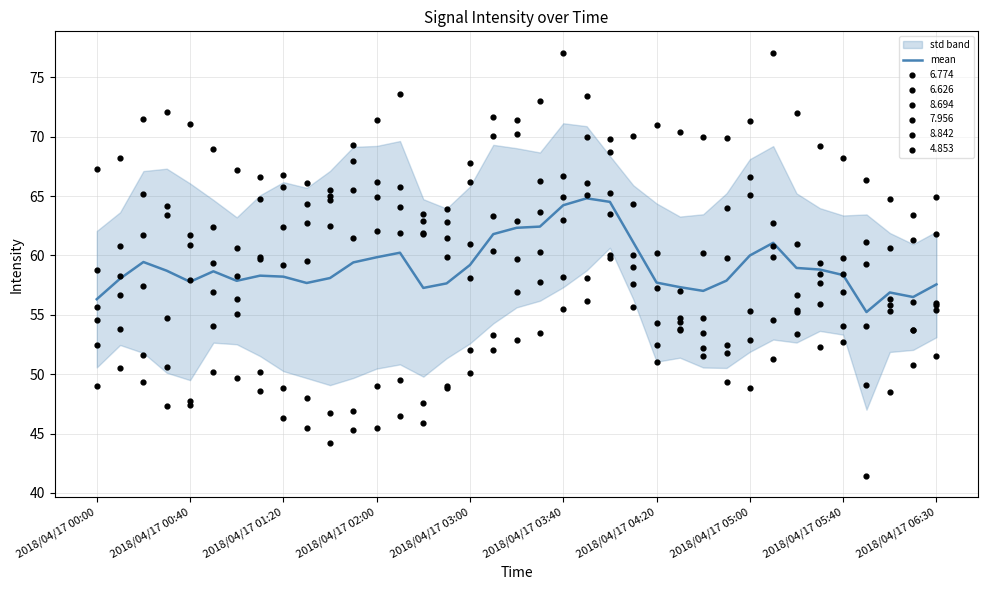

What is the ratio of the value at 28 to the value at 27?

1.0